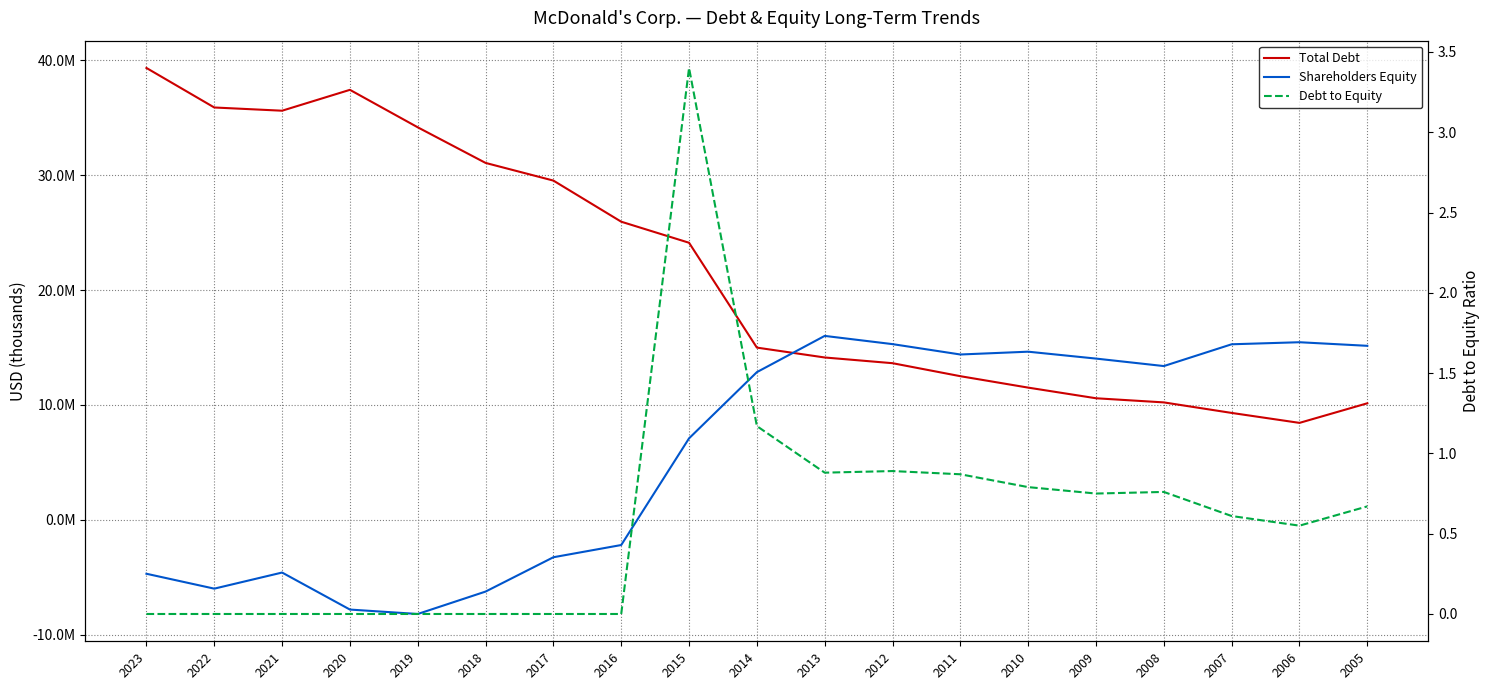

What is the average value of the Total Debt series?

21505678.9